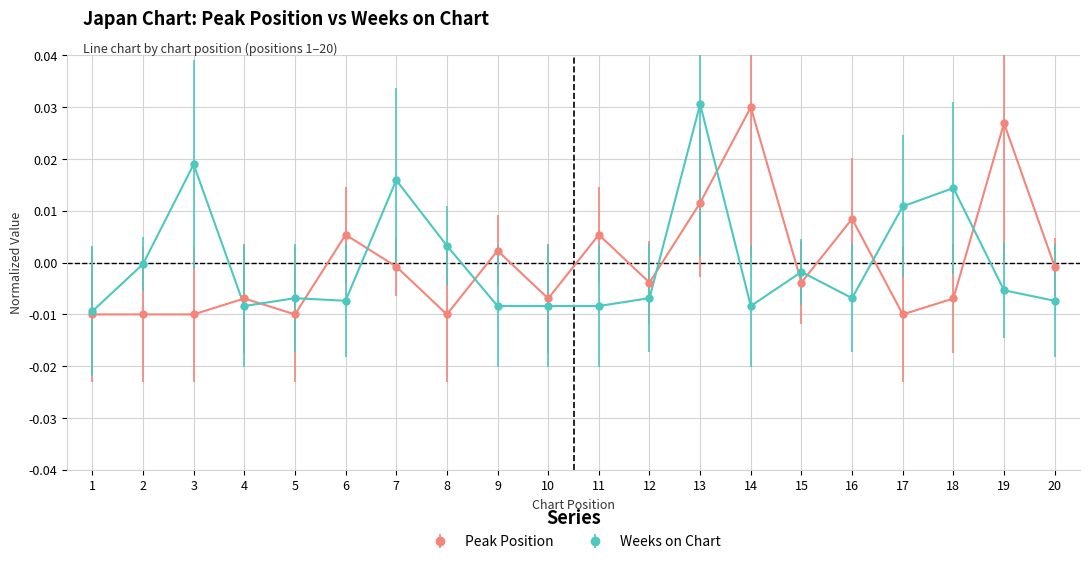

Between 6 and 8, which series saw the biggest shift?

Peak Position